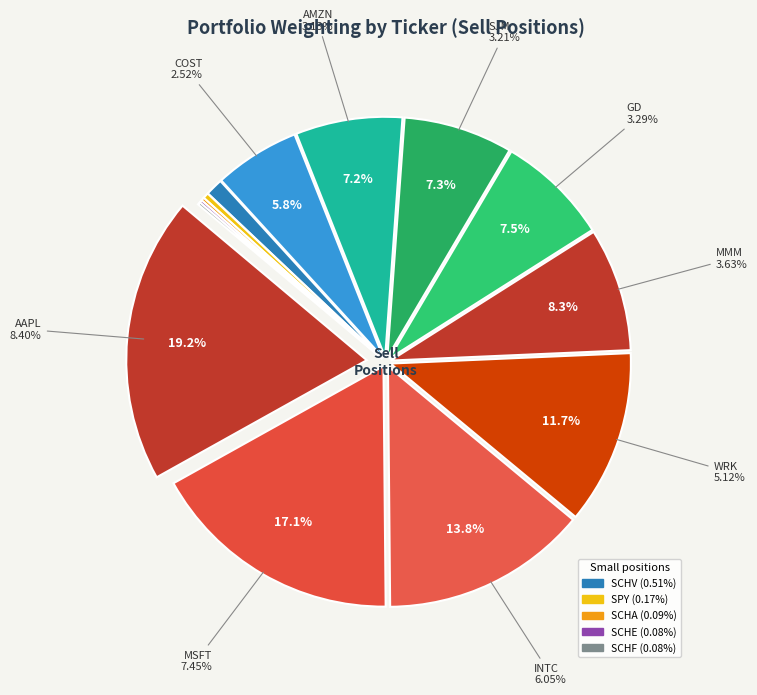

To the nearest percent, what is the combined percentage of AMZN and SCHV?

8%